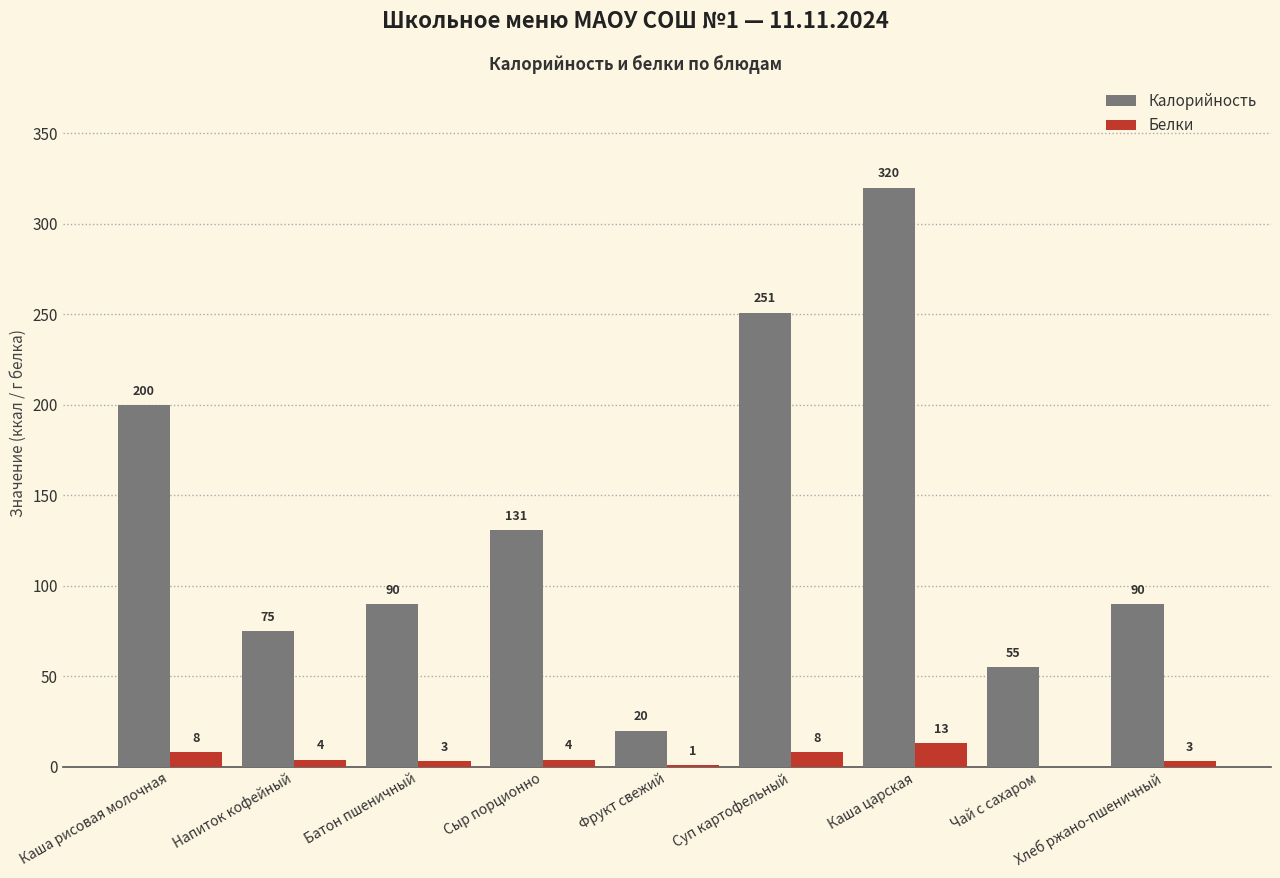

Are the bars horizontal?

No